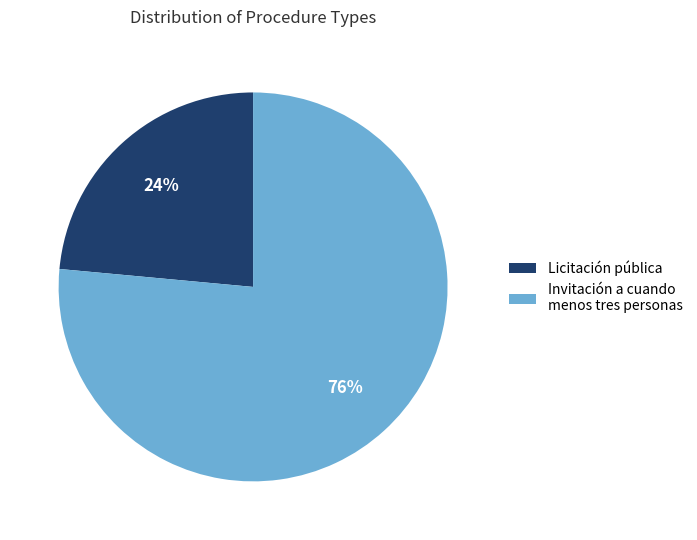

Which category has the smallest portion of the pie?

Licitación pública